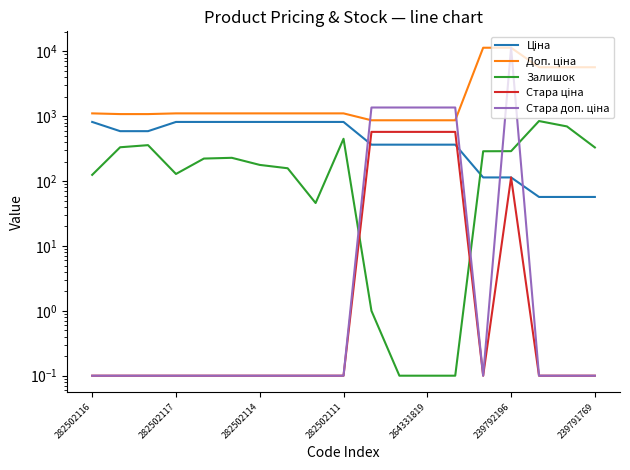

What position from the left is 10?

11